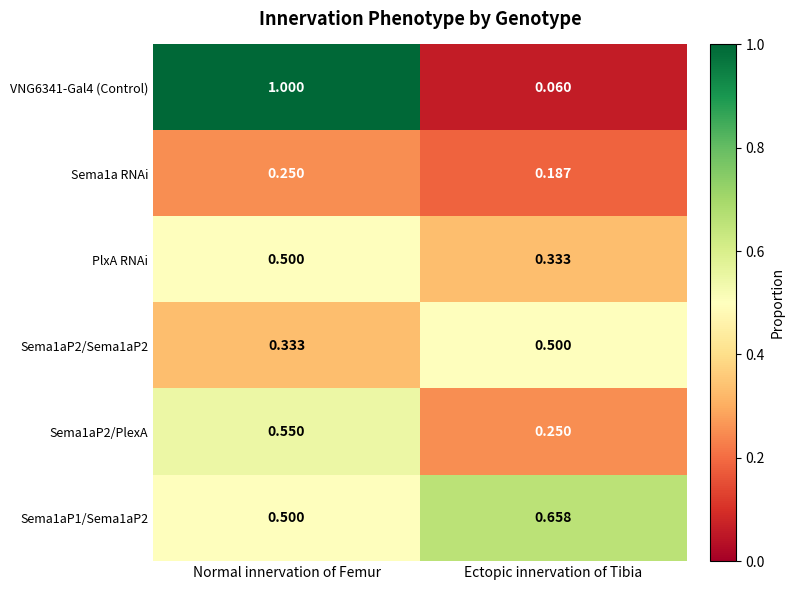

List the labels in order of VNG6341-Gal4 (Control) value, largest first.

Normal innervation of Femur, Ectopic innervation of Tibia